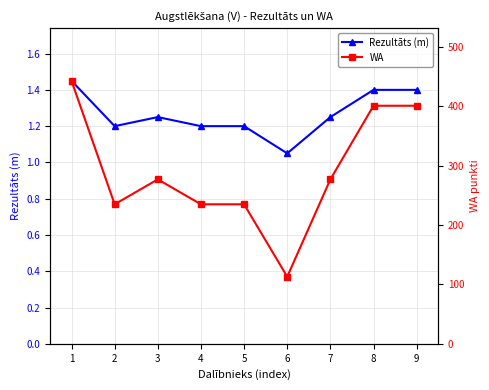

Between 5 and 4, which is larger?

5